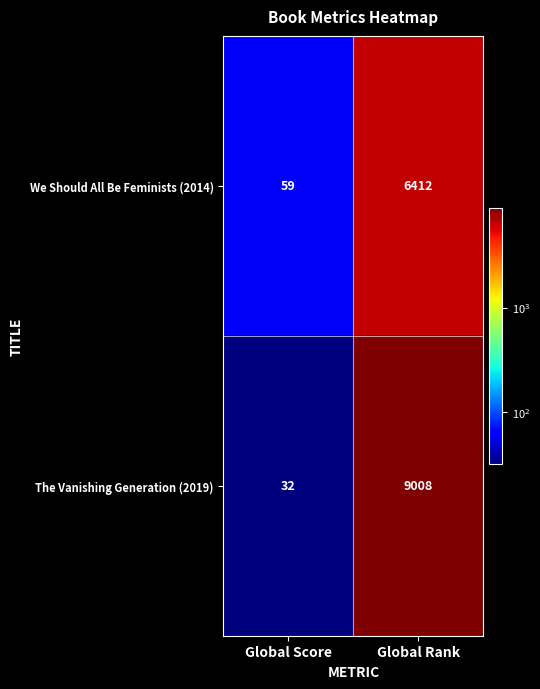

Between Global Score and Global Rank, which series saw the biggest shift?

The Vanishing Generation (2019)